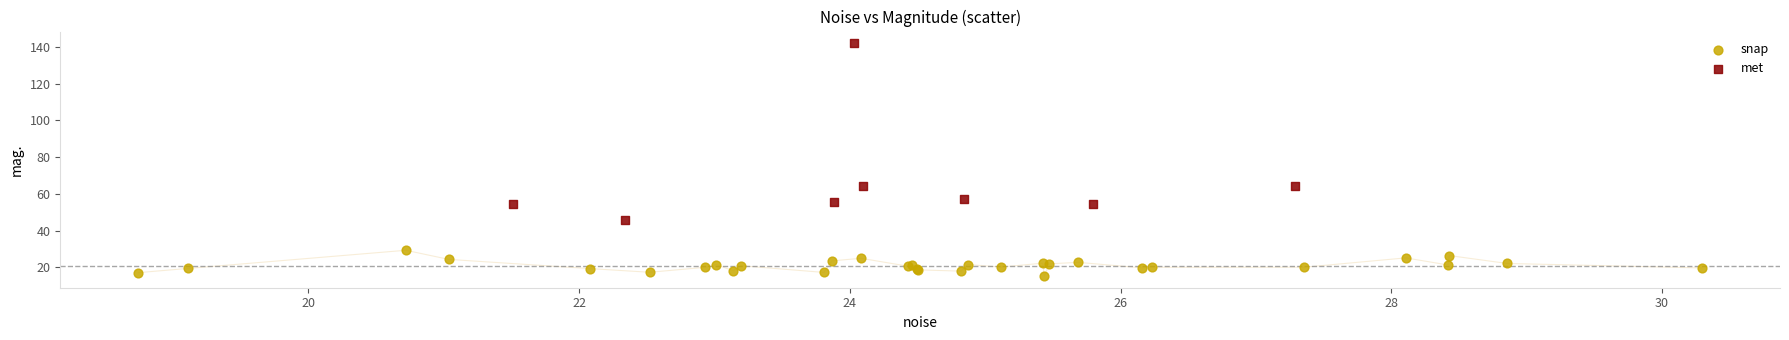

Which series has the largest Y range (max minus min)?

met